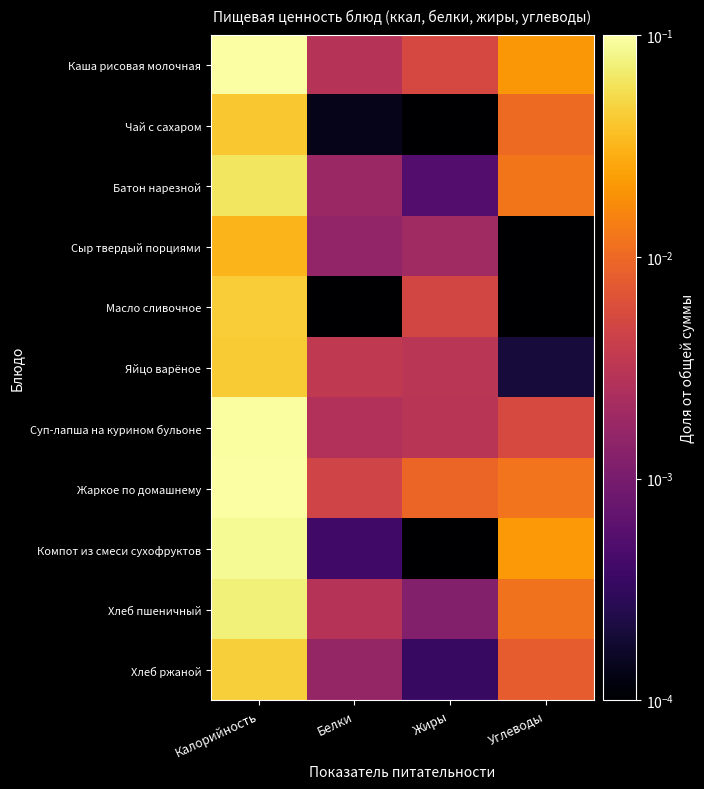

Which has a higher value, Жиры or Белки?

Жиры